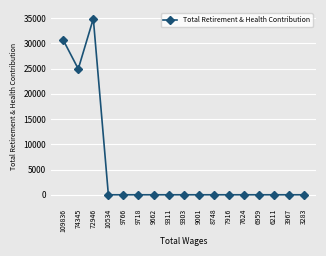

At which category does the data reach its first local valley?

74345